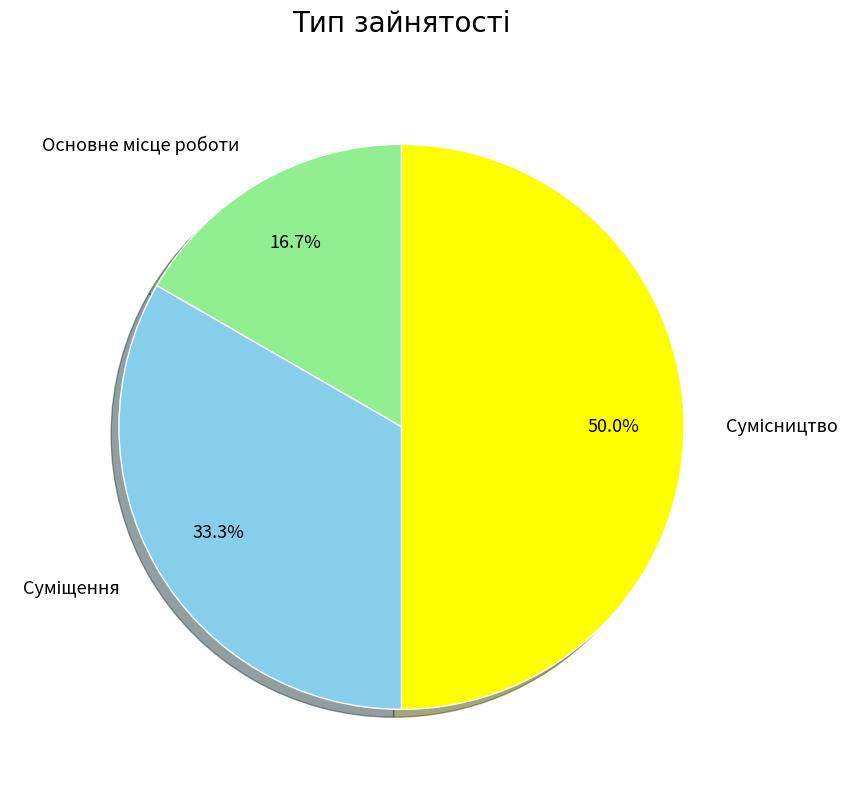

Is it true that Суміщення is 26% of the pie?

False